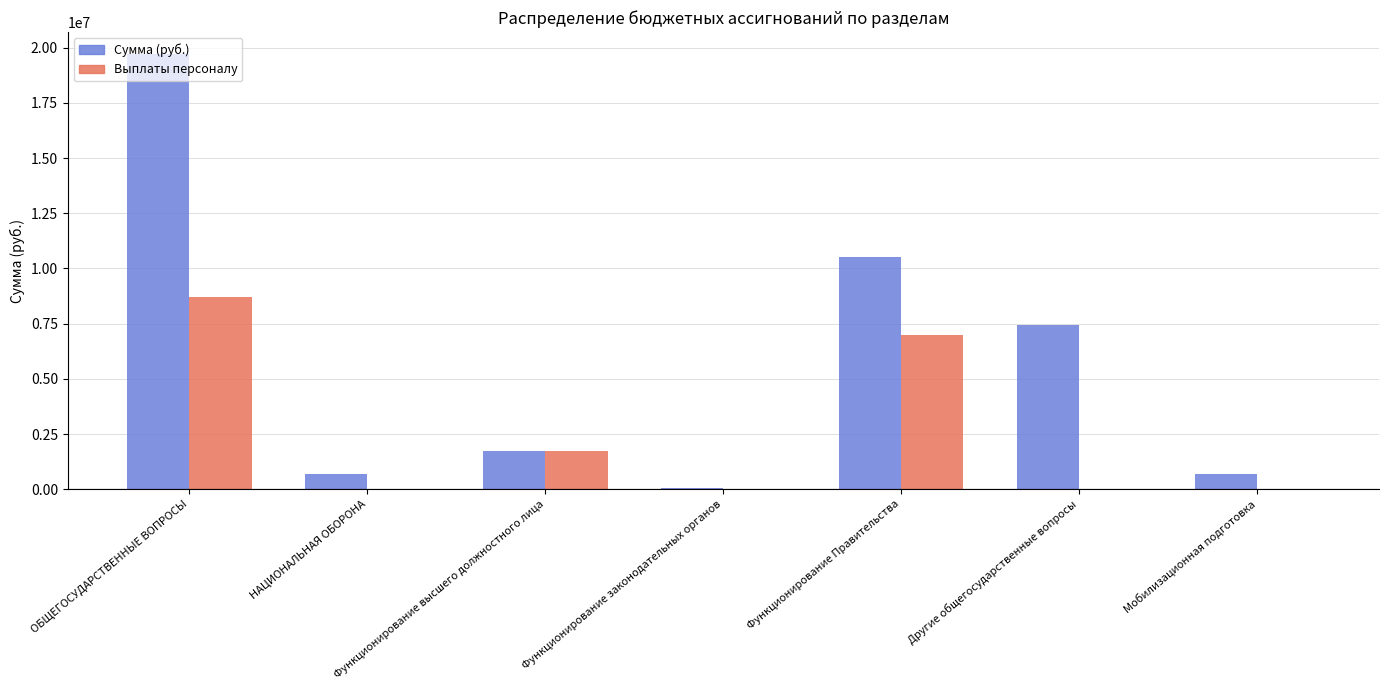

At which category does the chart reach its peak across all series?

ОБЩЕГОСУДАРСТВЕННЫЕ ВОПРОСЫ